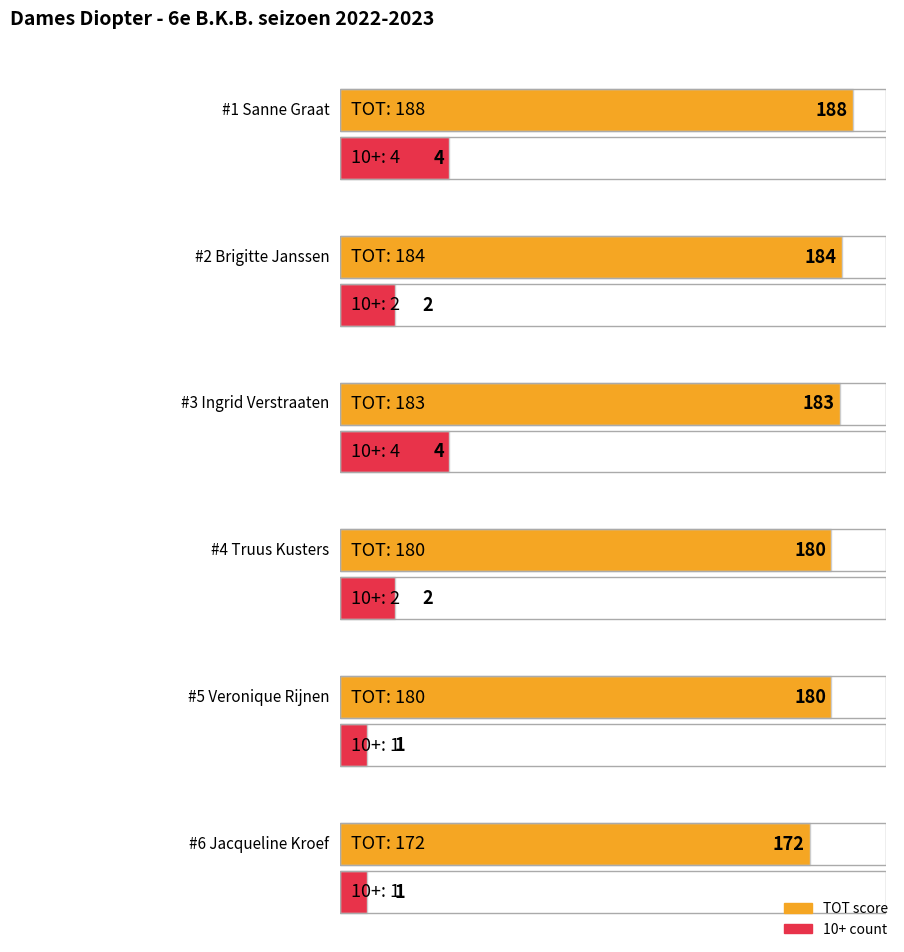

List the labels in order of TOT value, largest first.

Sanne Graat, Brigitte Janssen, Ingrid Verstraaten, Truus Kusters, Veronique Rijnen, Jacqueline Kroef